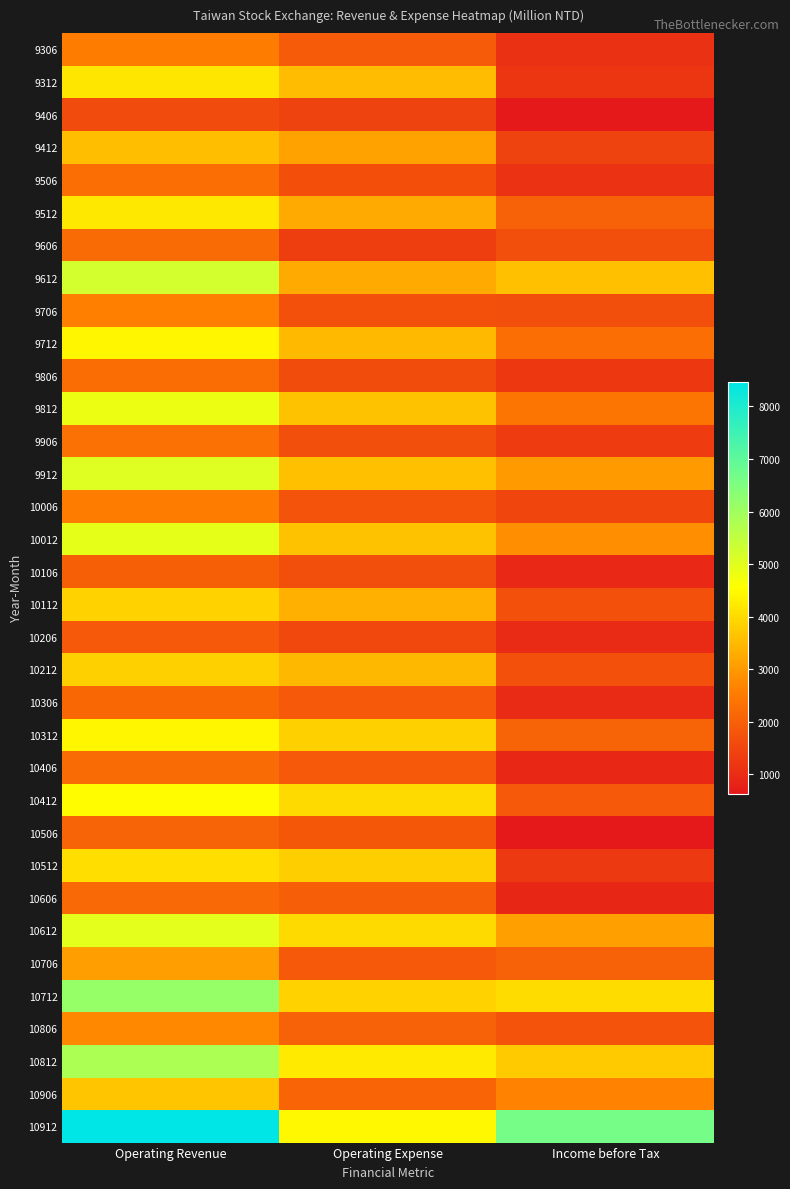

List the series in order of their peak value, lowest first.

9406, 10206, 10106, 10506, 10306, 10606, 9606, 10406, 9806, 9506, 9906, 9306, 10006, 9706, 10806, 10706, 9412, 10906, 10212, 10112, 10512, 9312, 9512, 9712, 10312, 10412, 9812, 10012, 10612, 9912, 9612, 10812, 10712, 10912